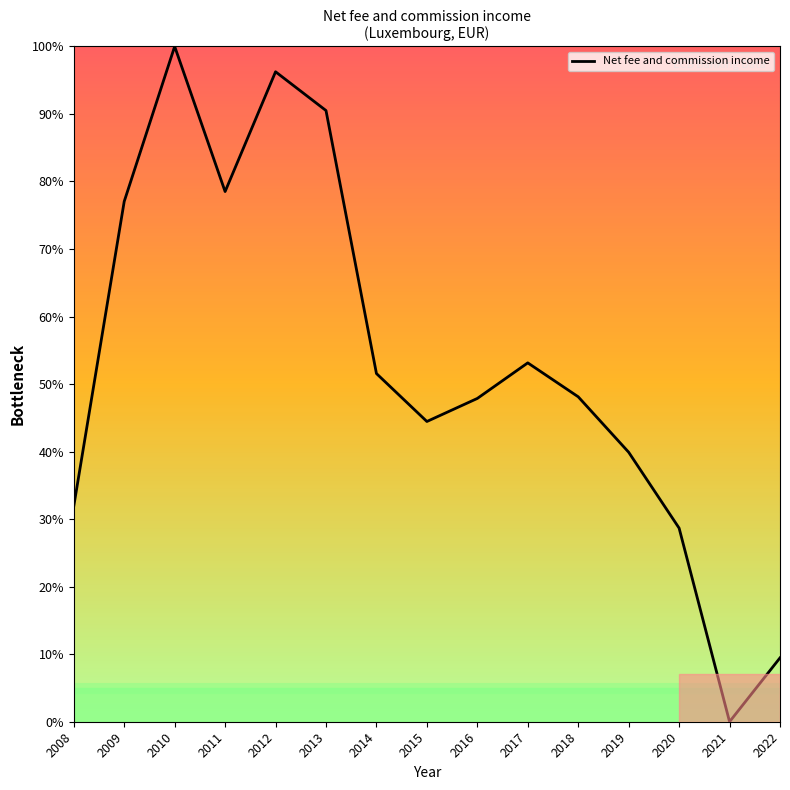

What is the average value?

53.2